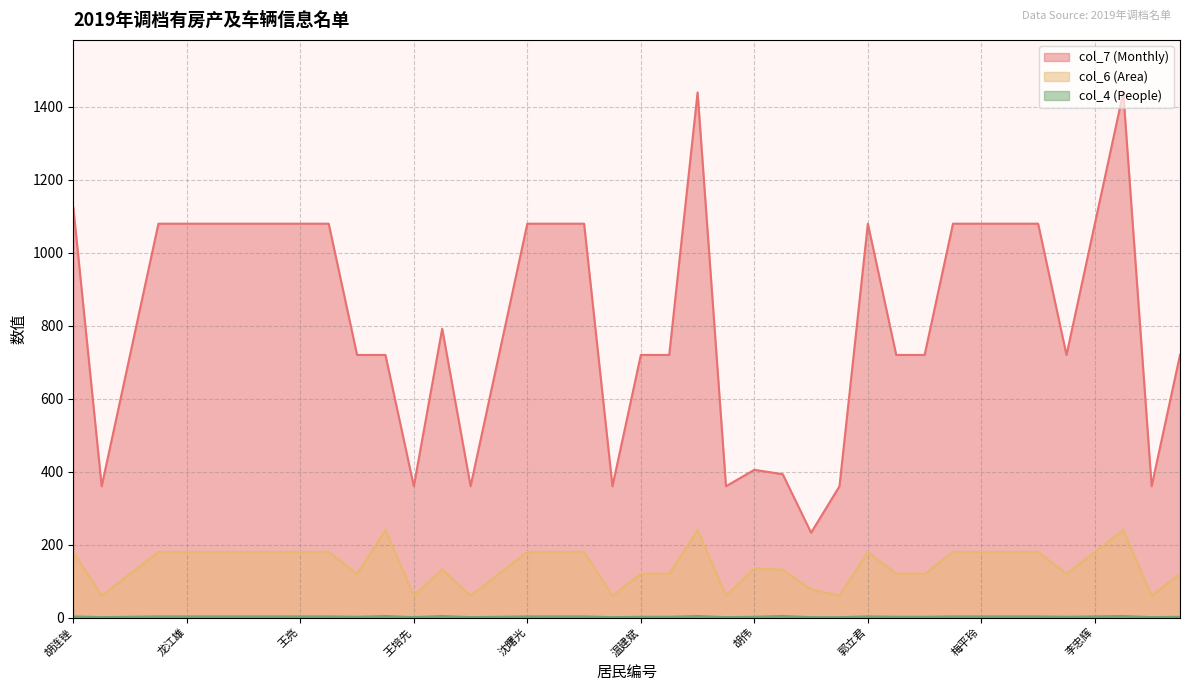

How many interior local peaks does the col_7 (Monthly) series have?

5